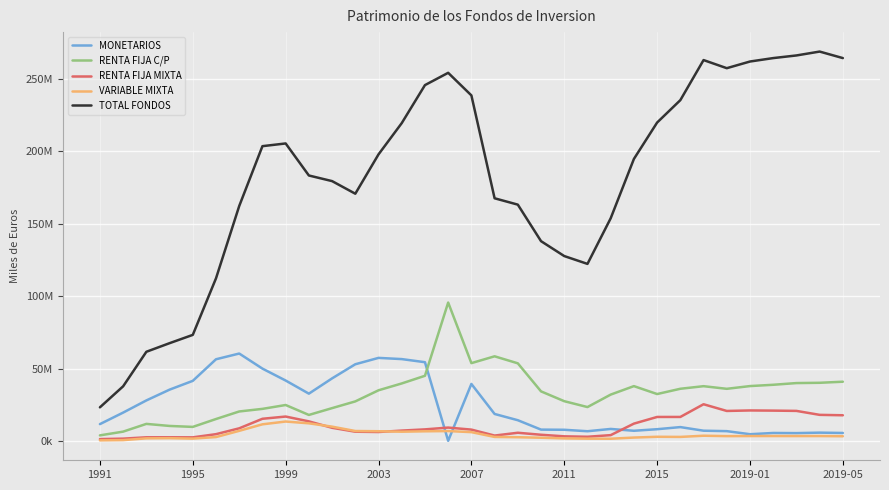

What are all the series names shown in the legend?

MONETARIOS, RENTA FIJA C/P, RENTA FIJA MIXTA, VARIABLE MIXTA, TOTAL FONDOS